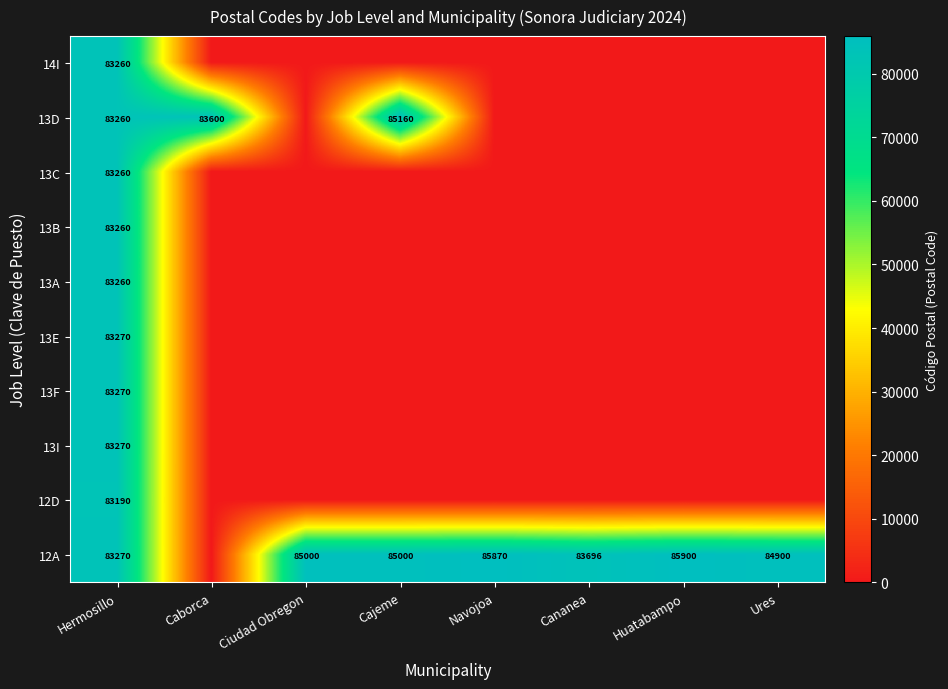

Between Huatabampo and Hermosillo, which is larger?

Hermosillo